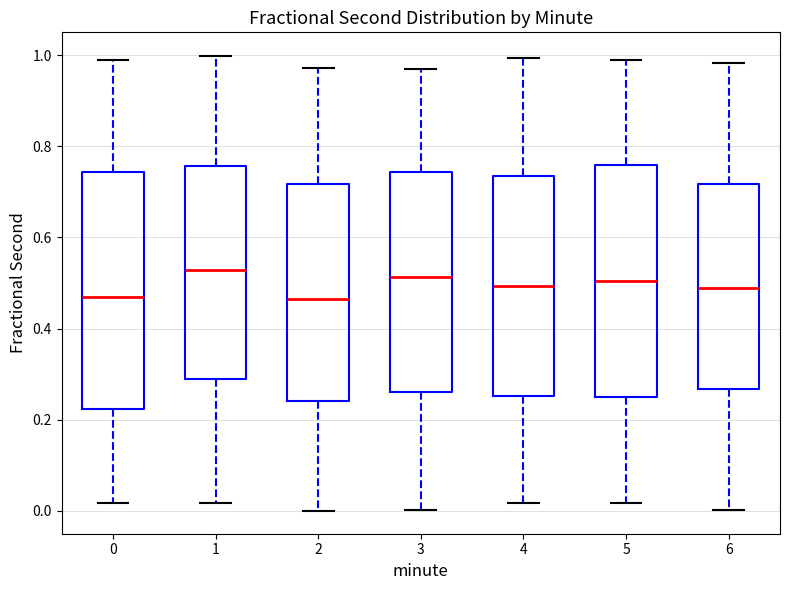

Reading left to right, transcribe this box plot: for each box, give where its median line is, the range the box spans, and where its two whiskers end, as read against the y-axis. The values are not printed on the chart, so give them approximately, as read against the axis.

0: median 0.46, box 0.22 to 0.74, whiskers 0.02 to 1.00
1: median 0.52, box 0.28 to 0.76, whiskers 0.02 to 1.00
2: median 0.46, box 0.24 to 0.72, whiskers 0.00 to 0.98
3: median 0.52, box 0.26 to 0.74, whiskers 0.00 to 0.96
4: median 0.50, box 0.26 to 0.74, whiskers 0.02 to 1.00
5: median 0.50, box 0.26 to 0.76, whiskers 0.02 to 0.98
6: median 0.48, box 0.26 to 0.72, whiskers 0.00 to 0.98